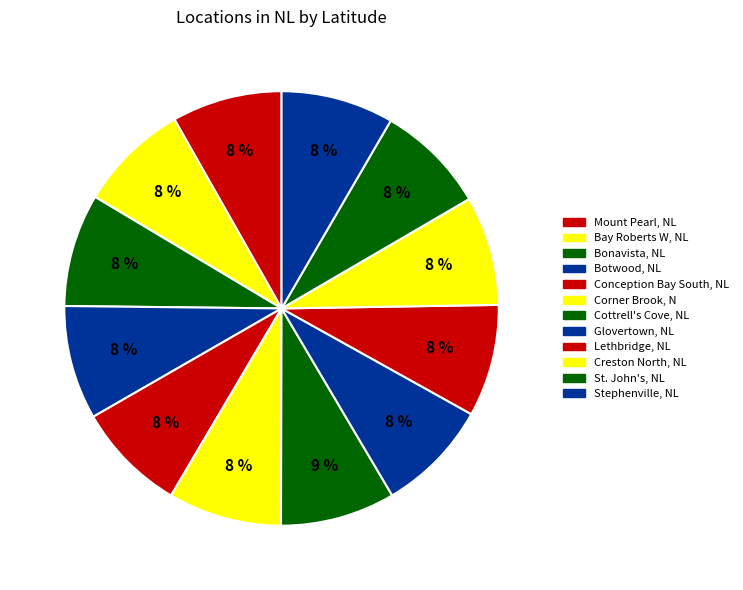

Count the number of slices in the pie.

12